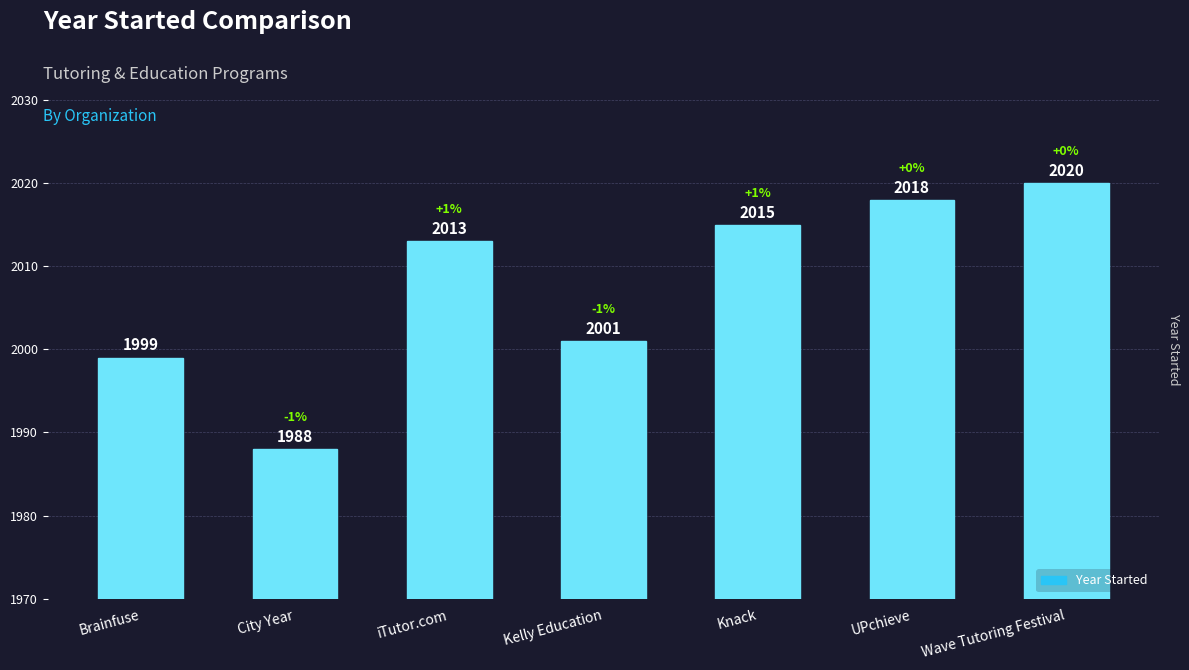

What is the value of the 1st bar from the left?

1999